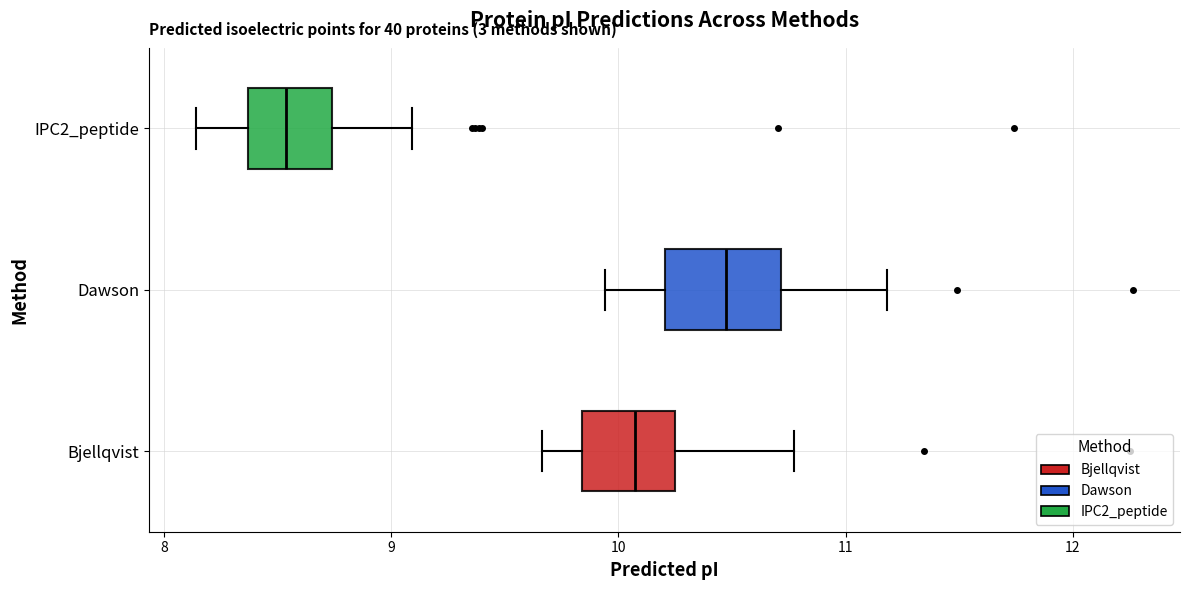

Reading bottom to top, read every box against the x-axis: the position of its median line, the range the box covers, and the ends of its whiskers. The values are not printed on the chart, so give them approximately, as read against the axis.

Bjellqvist: median 10.1, box 9.8 to 10.3, whiskers 9.7 to 10.8
Dawson: median 10.5, box 10.2 to 10.7, whiskers 9.9 to 11.2
IPC2_peptide: median 8.5, box 8.4 to 8.7, whiskers 8.1 to 9.1